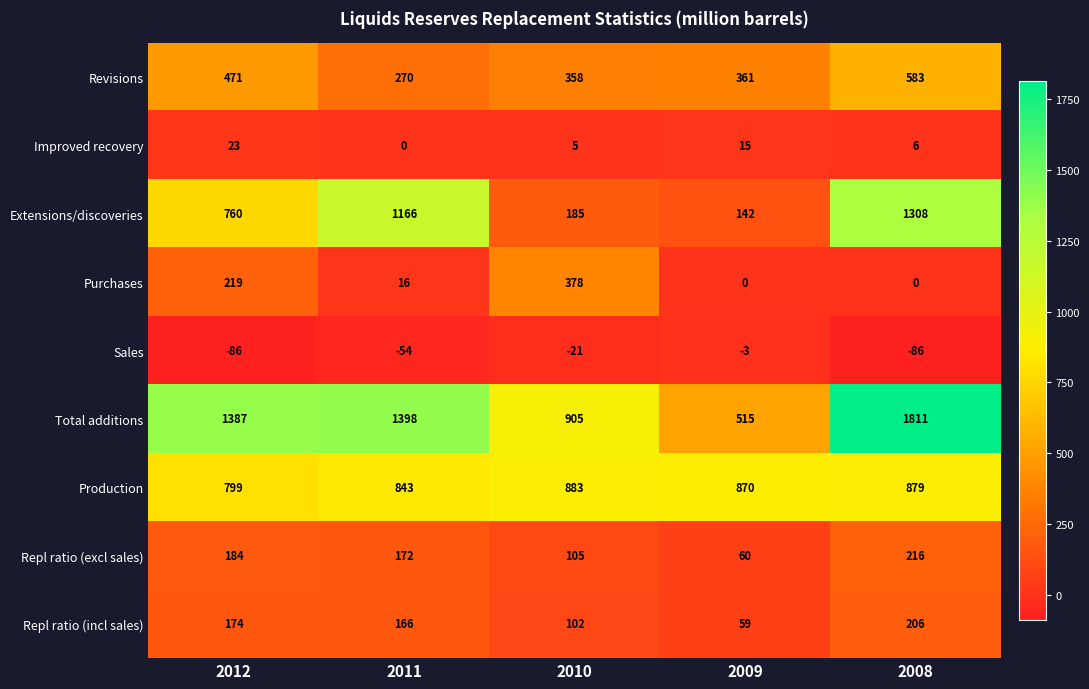

True or false: Repl ratio (excl sales) has a value of 60 at 2009.

True